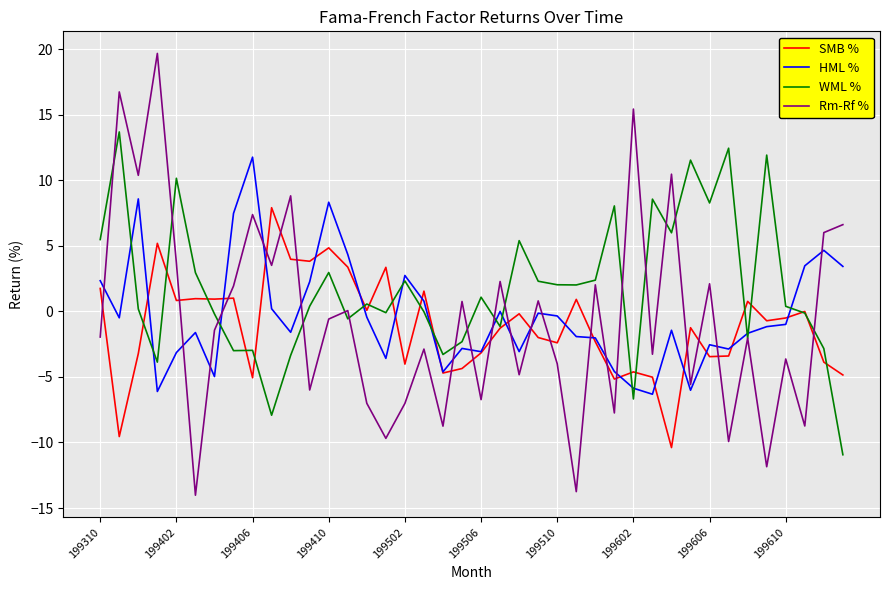

What is the maximum value shown in the chart?

19.7